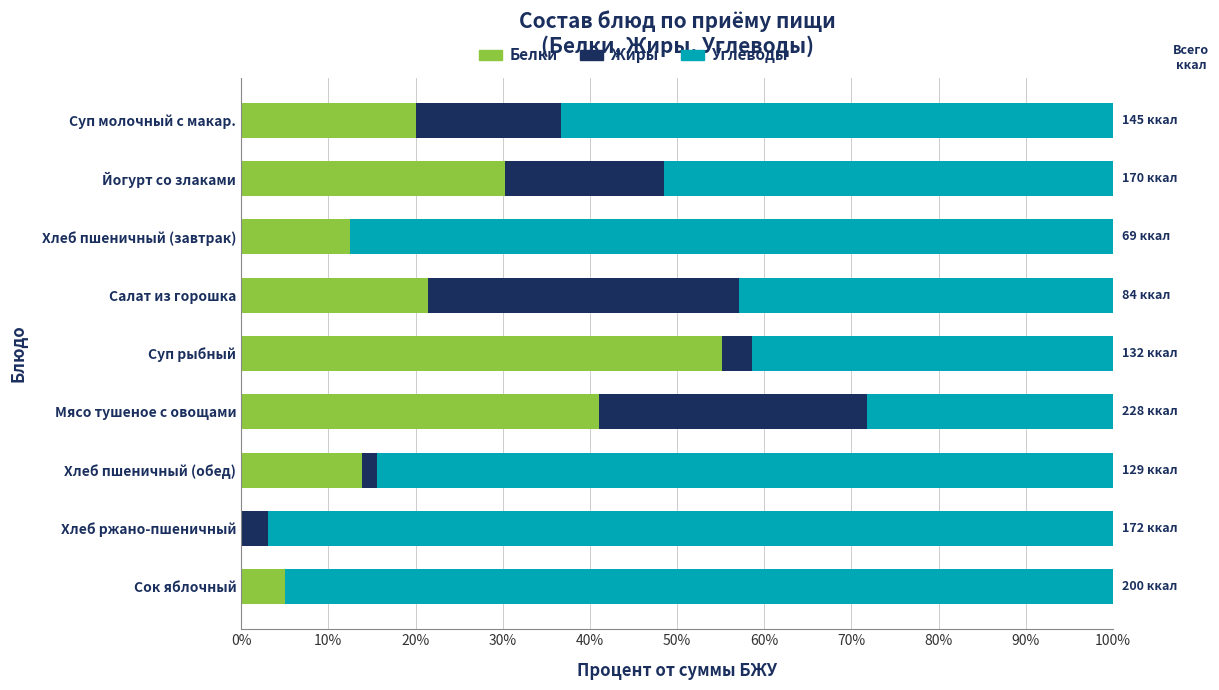

Where is Белки nearest to the value 27?

Йогурт со злаками